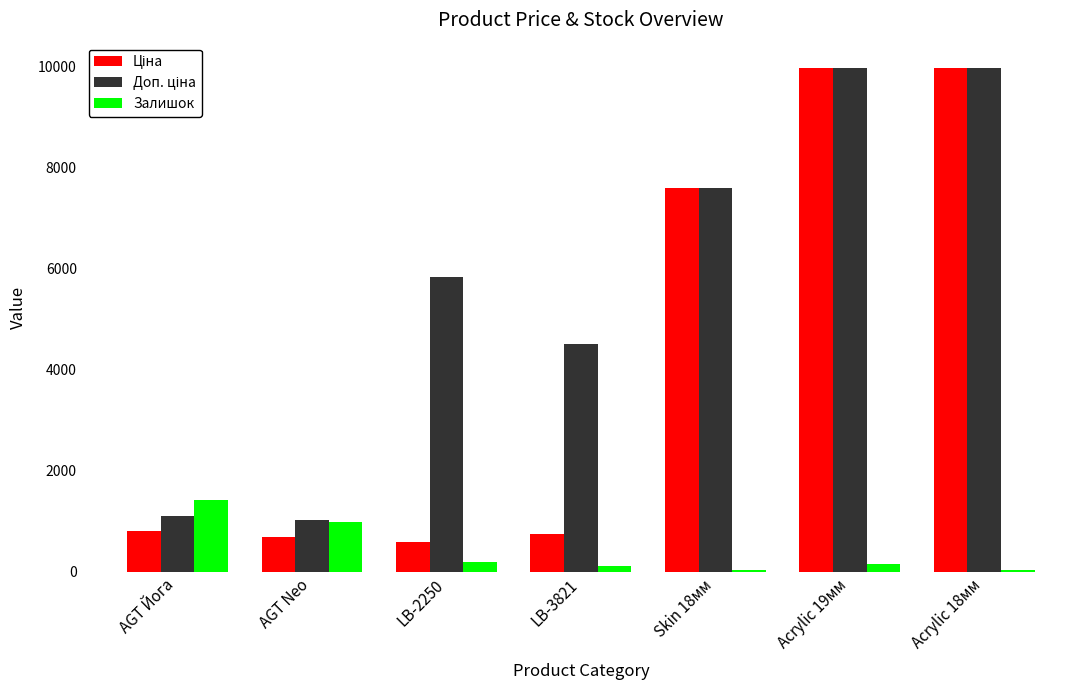

Are the bars grouped side by side (vs. stacked)?

Yes